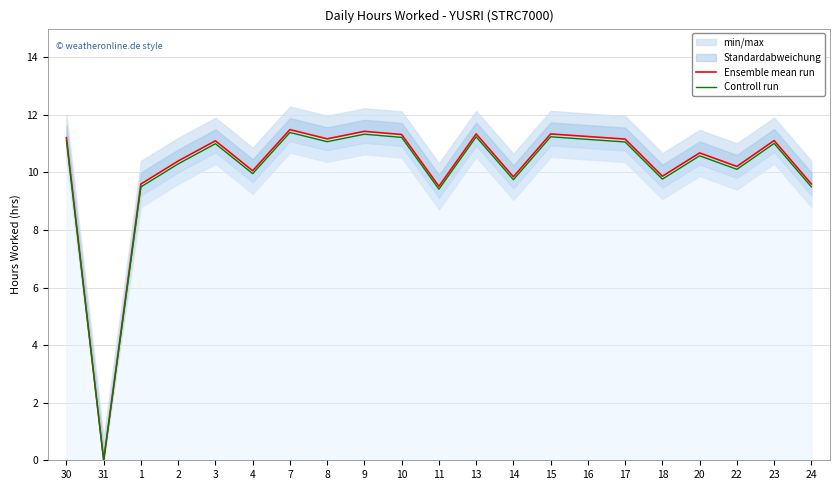

The Controll run series shows 16.6 at 18. True or false?

False